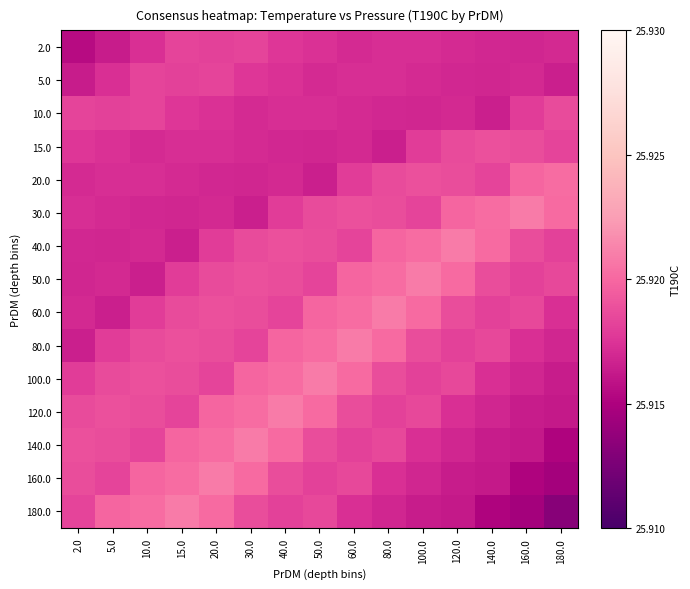

Which has a higher value, 160.0 or 20.0?

20.0